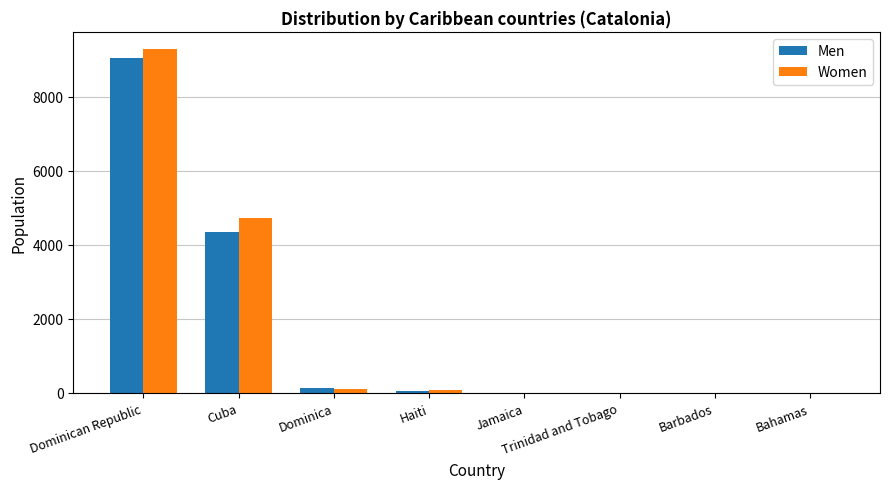

True or false: Men has a value of 2193 at Cuba.

False